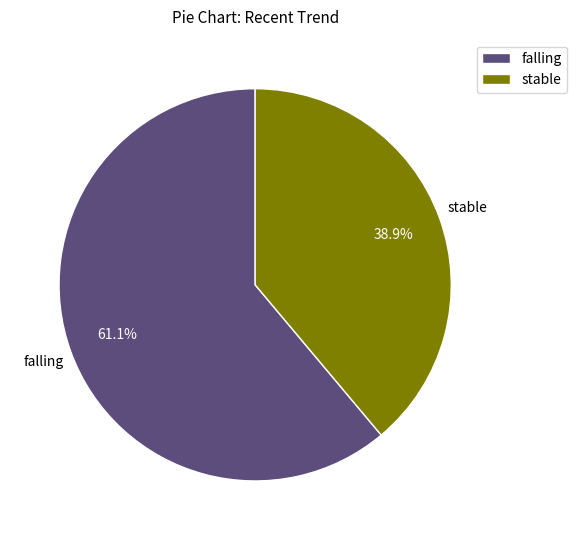

To the nearest percent, what is the difference between the largest and smallest slice percentages?

22%